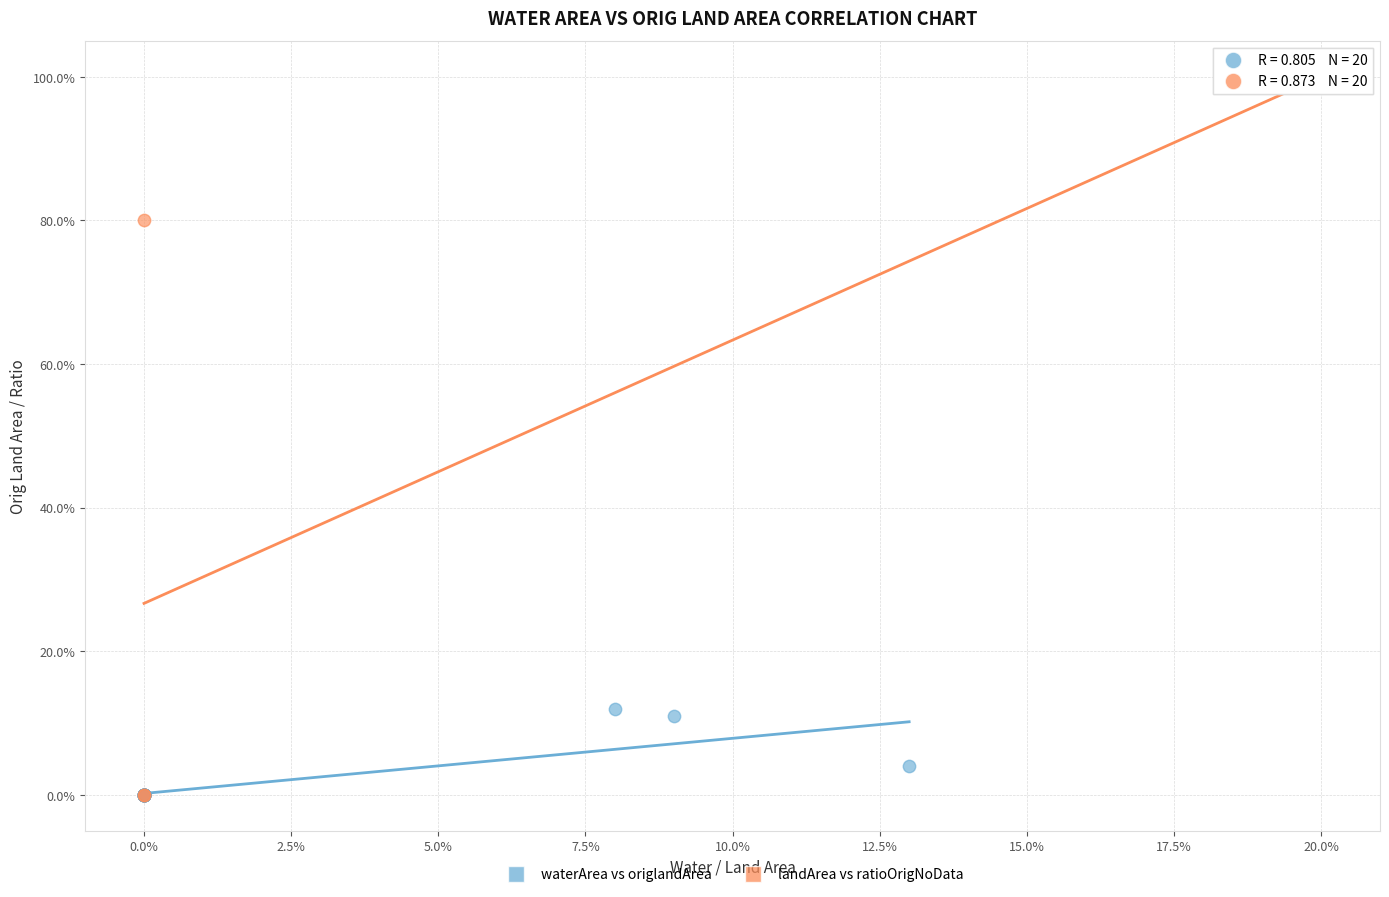

What are all the series names shown in the legend?

waterArea vs origlandArea, landArea vs ratioOrigNoData